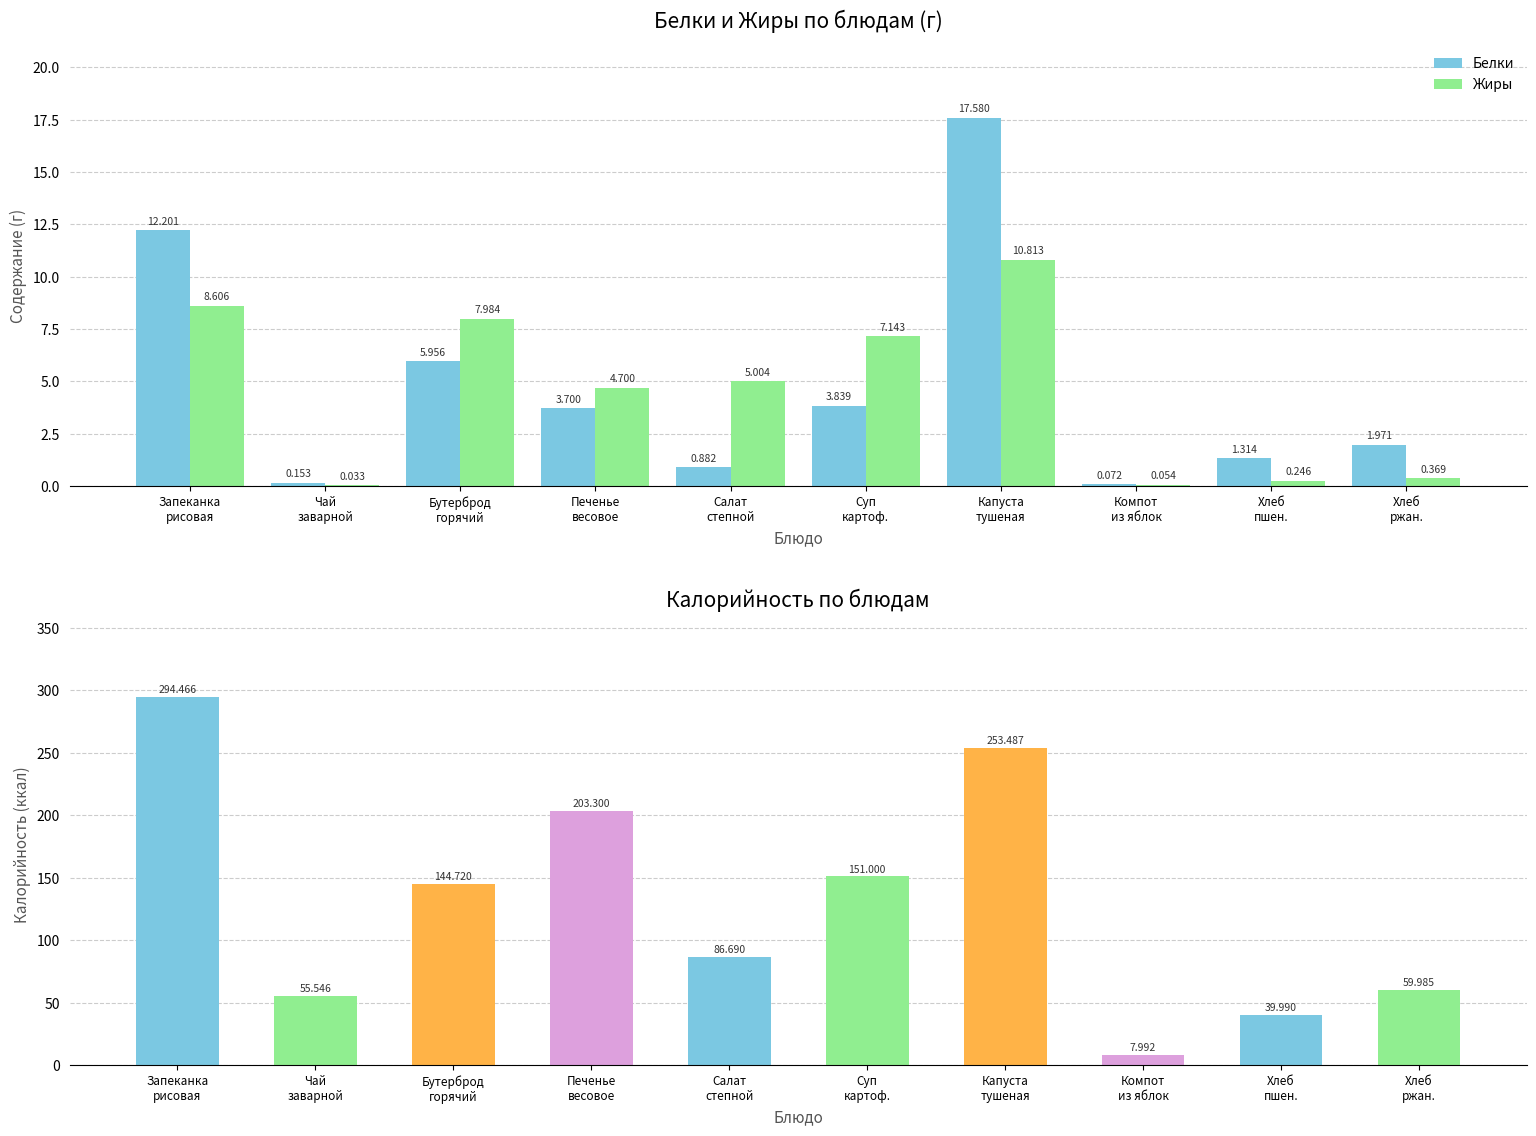

Which series changed the most between Запеканка
рисовая and Салат
степной?

Калорийность